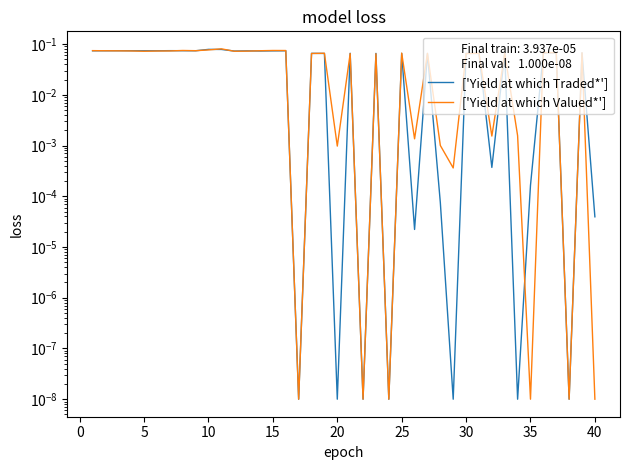

In ['Yield at which Valued*'], how many points are lower than both neighbors (excluding endpoints)?

12